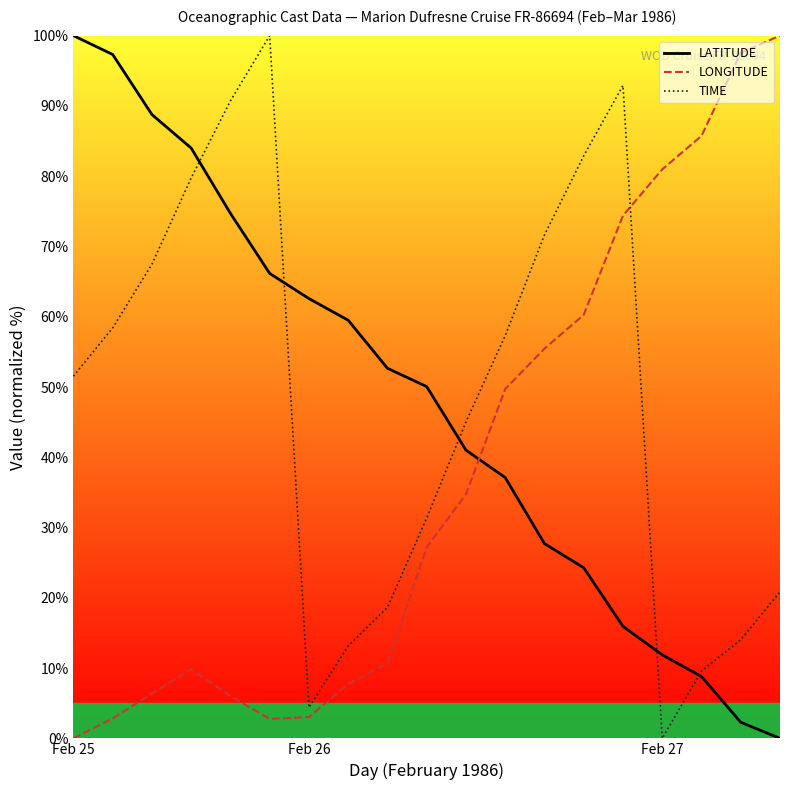

What is the greatest value displayed?

100.0